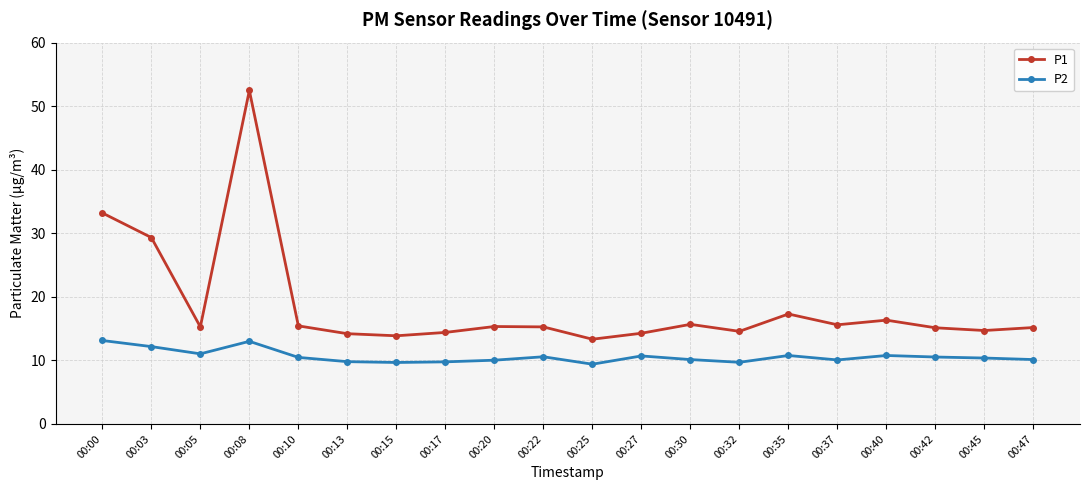

Which label corresponds to the largest value in the chart?

00:08